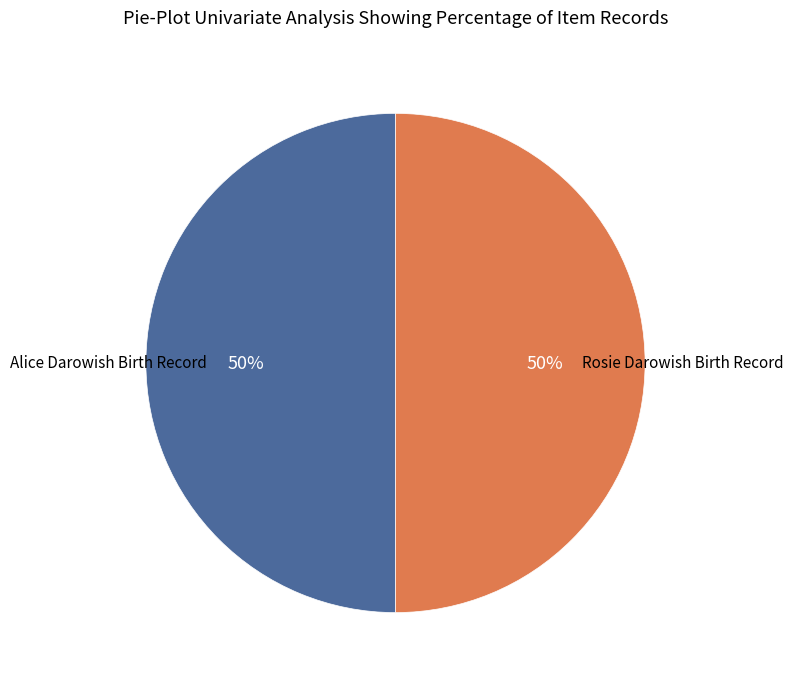

What is the ratio of the value at Alice Darowish Birth Record to the value at Rosie Darowish Birth Record?

1.0